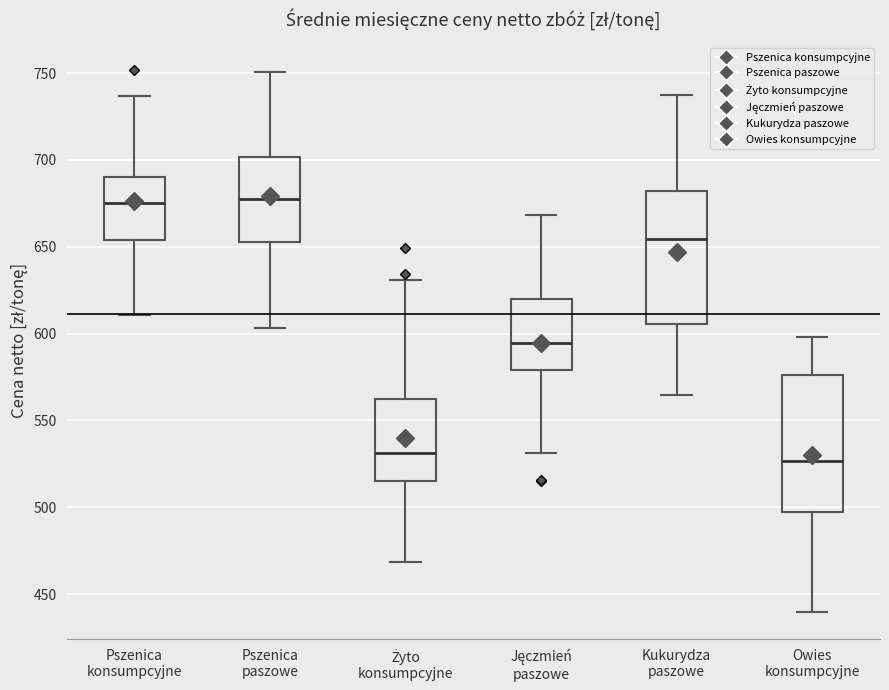

Reading left to right, read every box against the y-axis: the position of its median line, the range the box covers, and the ends of its whiskers. The values are not printed on the chart, so give them approximately, as read against the axis.

Pszenica konsumpcyjne: median 675, box 655 to 690, whiskers 610 to 735
Pszenica paszowe: median 675, box 655 to 700, whiskers 605 to 750
Żyto konsumpcyjne: median 530, box 515 to 560, whiskers 470 to 630
Jęczmień paszowe: median 595, box 580 to 620, whiskers 530 to 670
Kukurydza paszowe: median 655, box 605 to 680, whiskers 565 to 740
Owies konsumpcyjne: median 525, box 495 to 575, whiskers 440 to 600